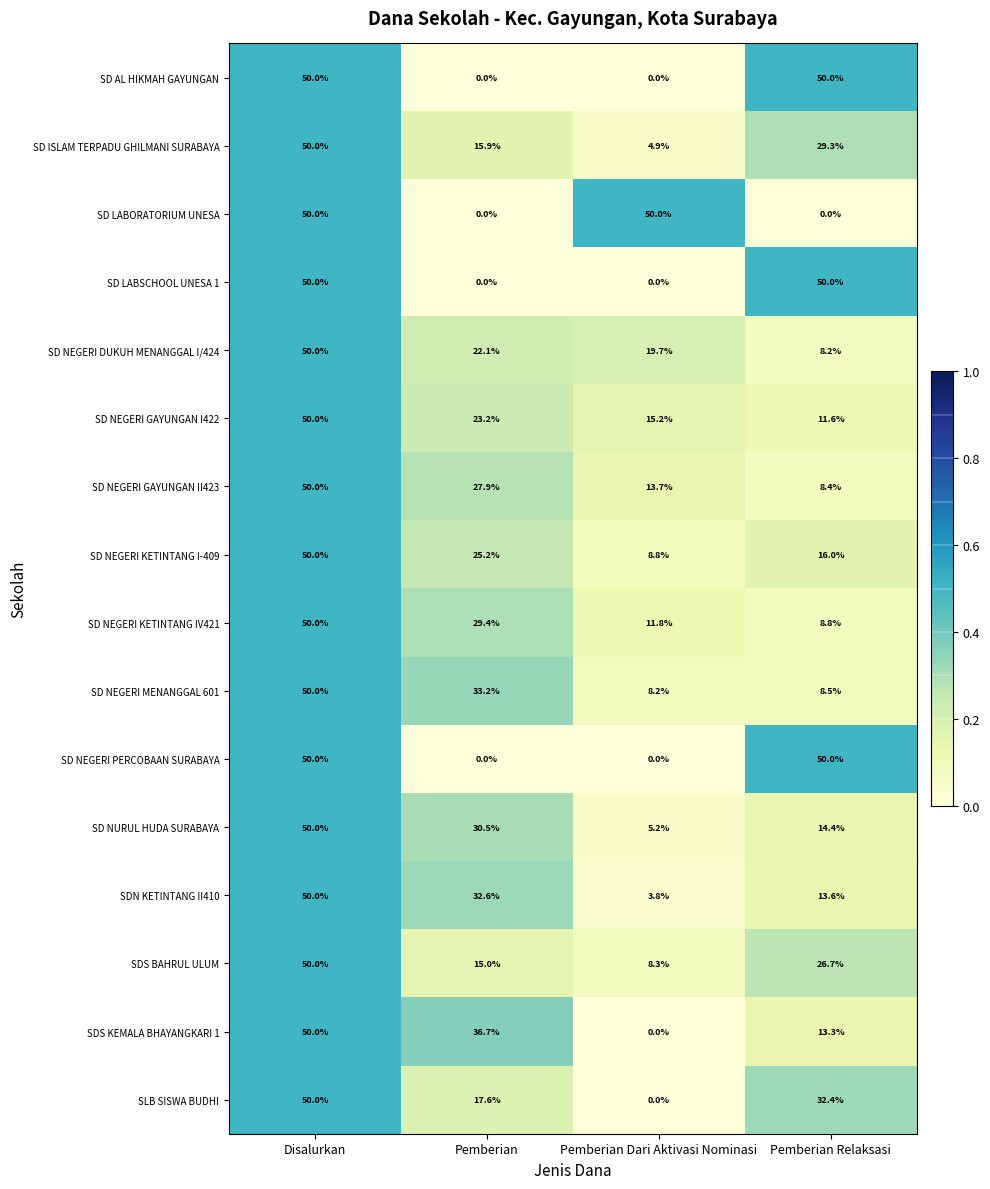

Between Pemberian and Pemberian Dari Aktivasi Nominasi, which series saw the biggest shift?

SD LABORATORIUM UNESA